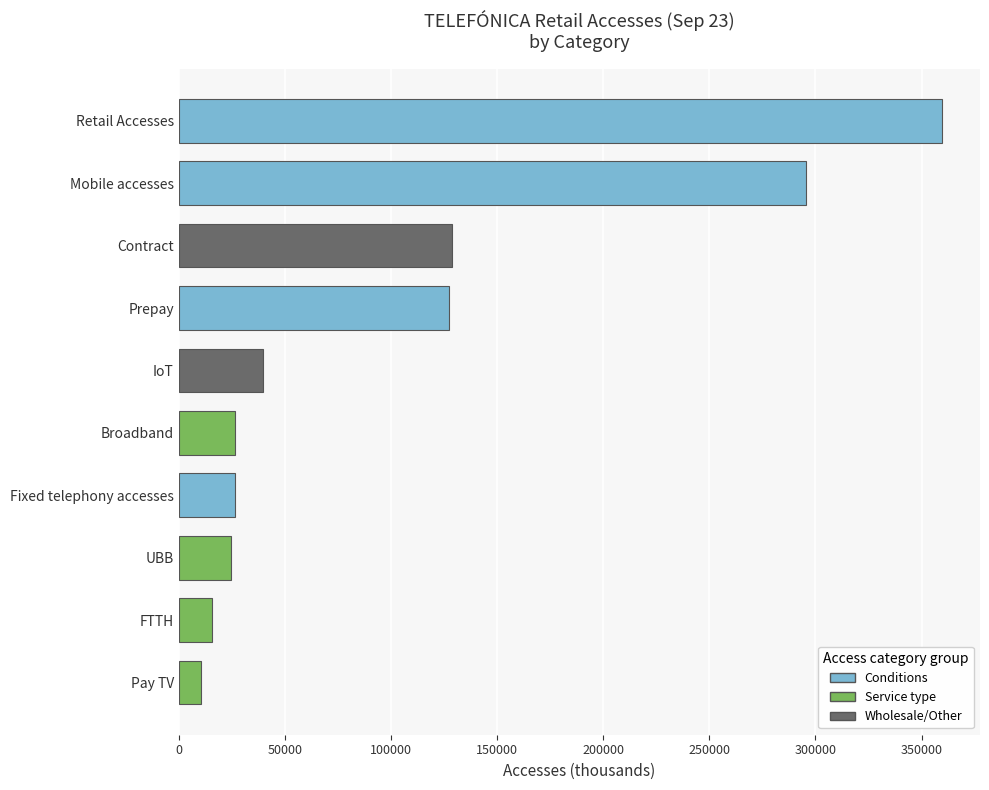

What is the difference between the maximum and minimum values?

349274.4